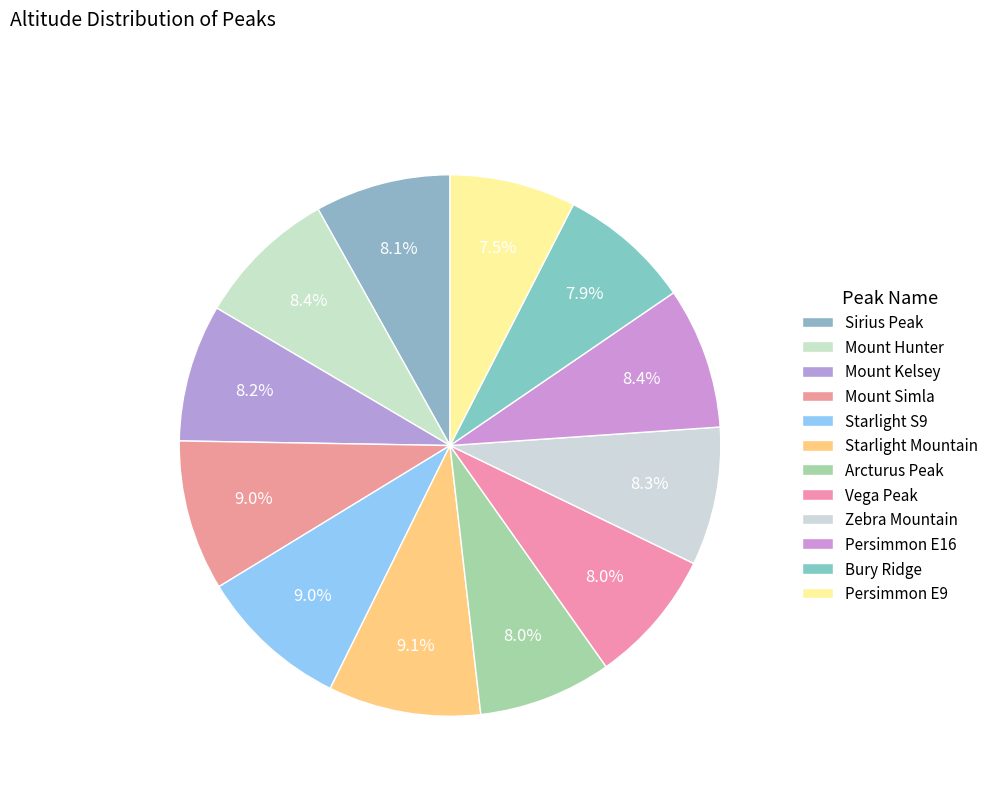

What percentage is the Persimmon E16 slice, to the nearest percent?

8%